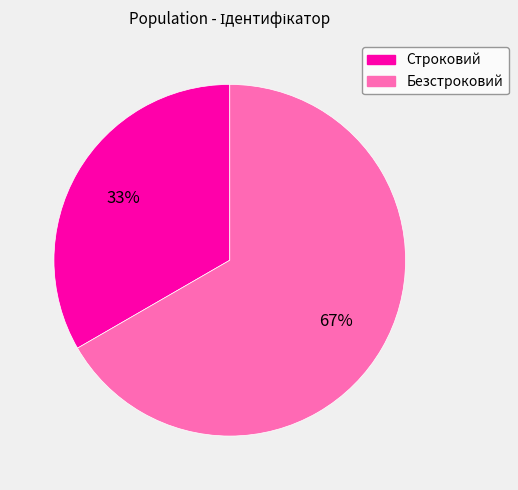

What is the ratio of the value at Безстроковий to the value at Строковий?

2.0